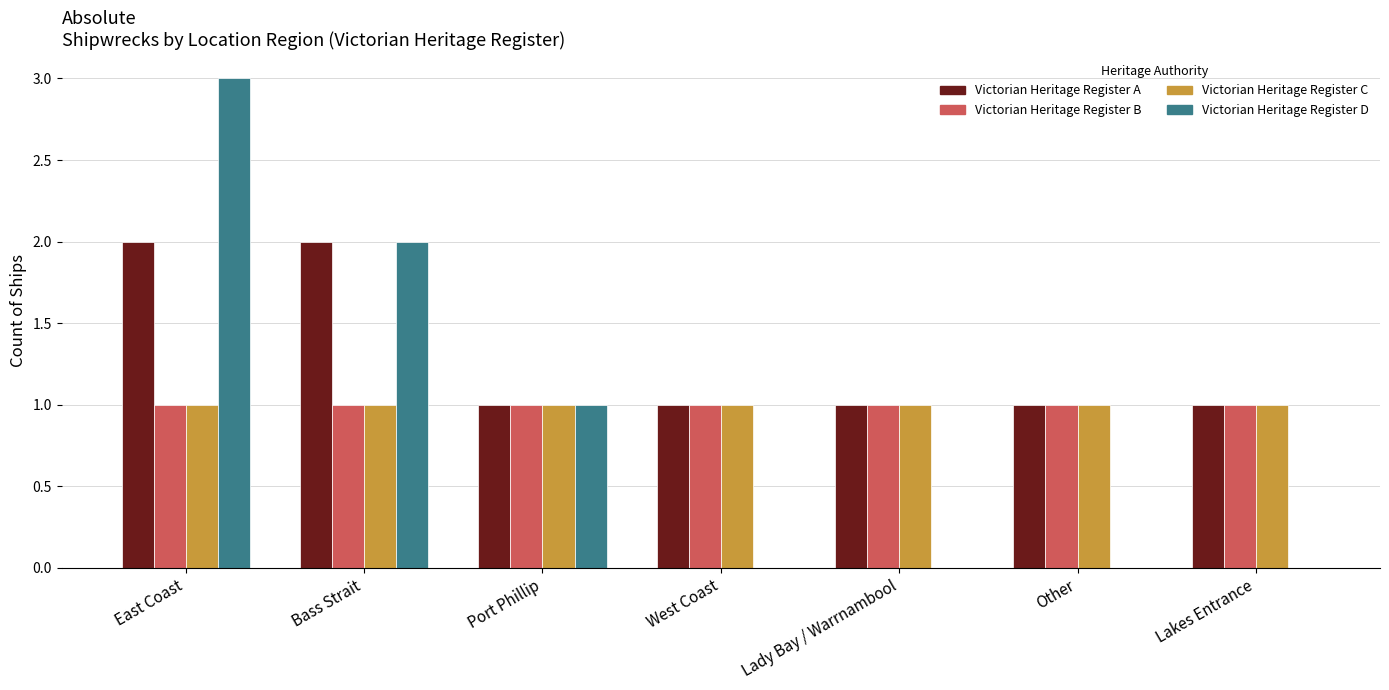

What is the total value across all series at Bass Strait?

6